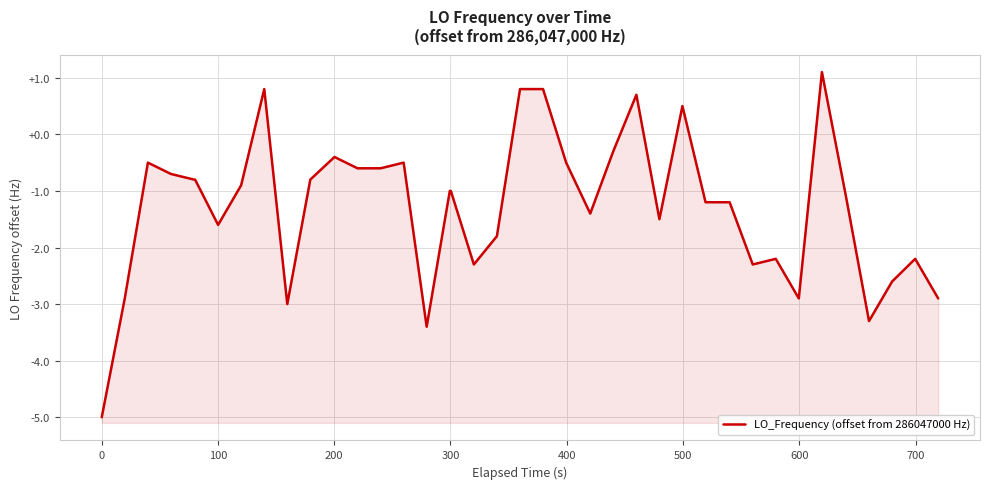

What is the smallest value displayed?

-5.0